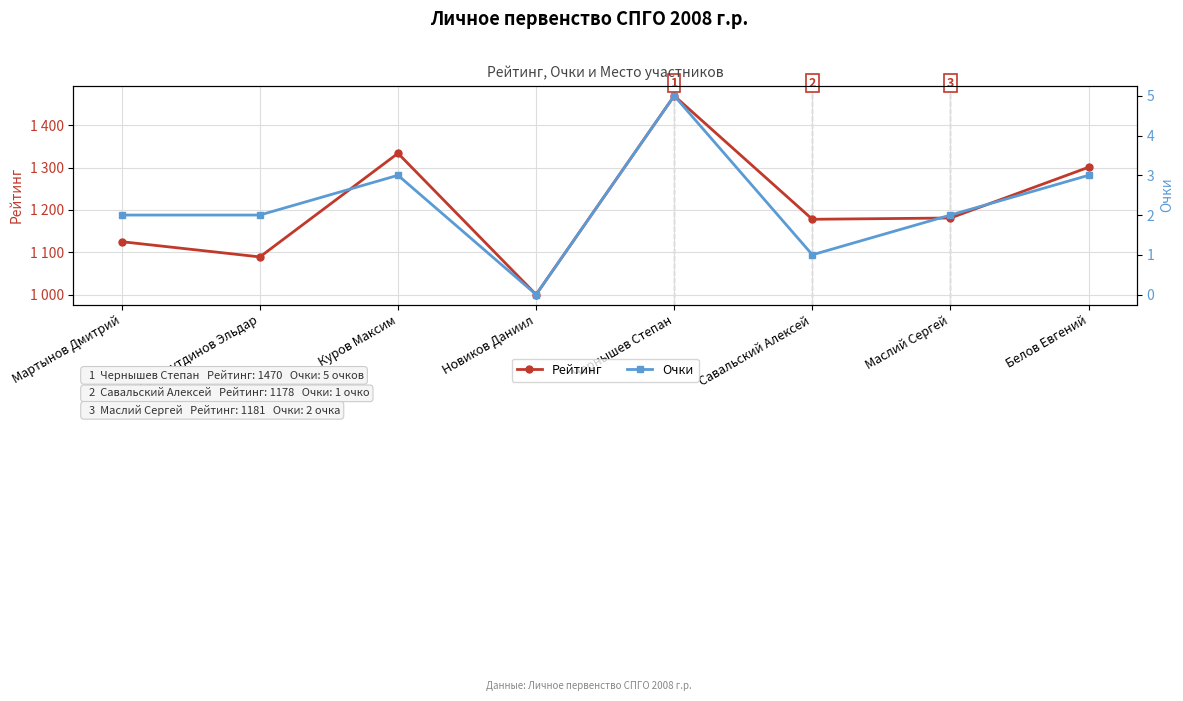

Which category has the highest value across all series?

Чернышев Степан